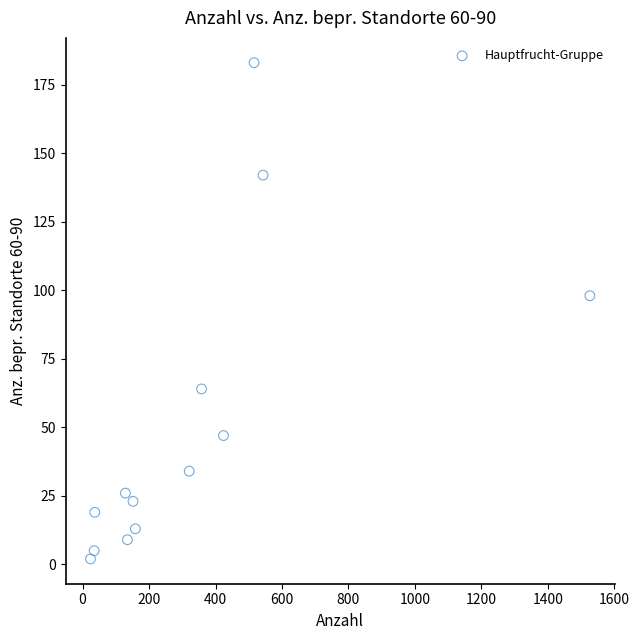

What is the range of Y values (max minus min)?

181